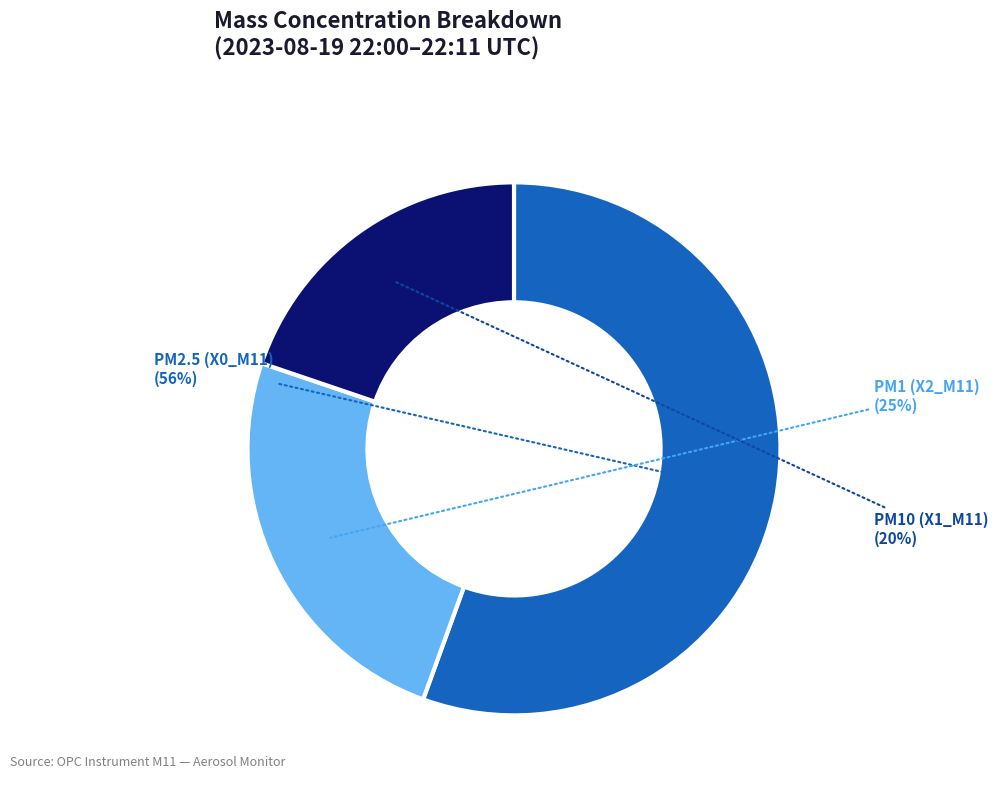

To the nearest percent, what is the average slice percentage?

33%